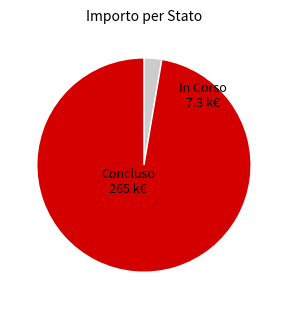

Is there a majority slice in this chart?

Yes